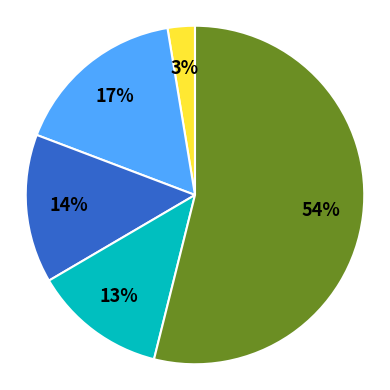

To the nearest percent, what is the average slice percentage?

20%